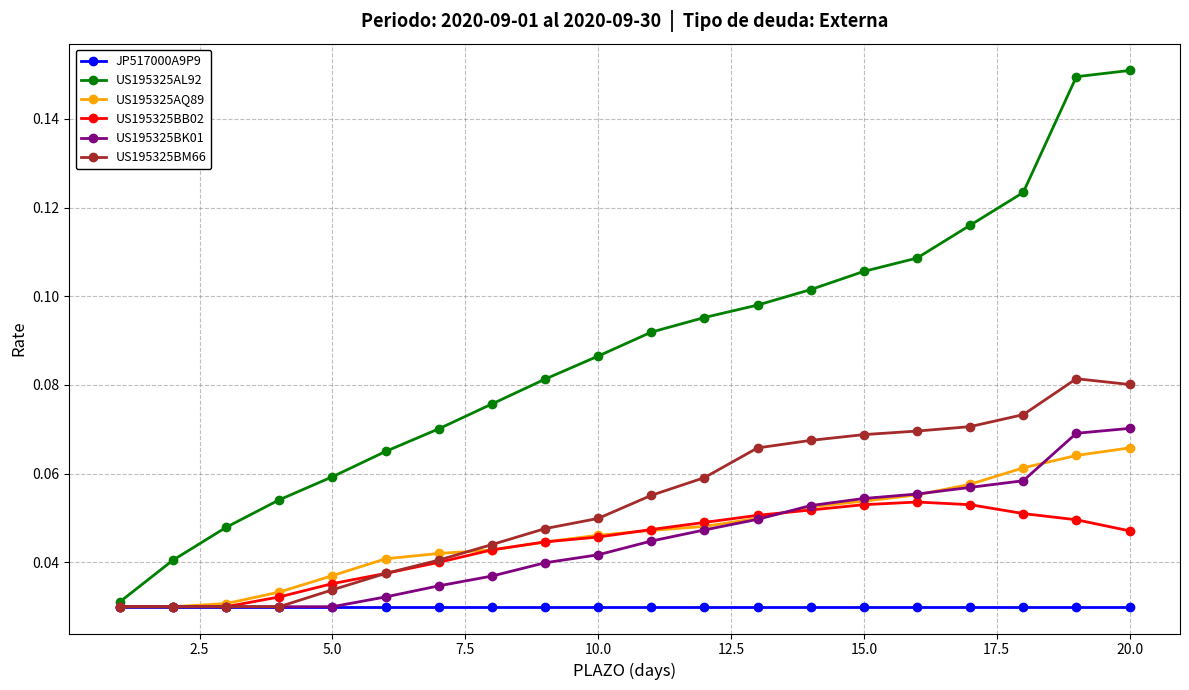

At how many categories does at least one series exceed 0?

20